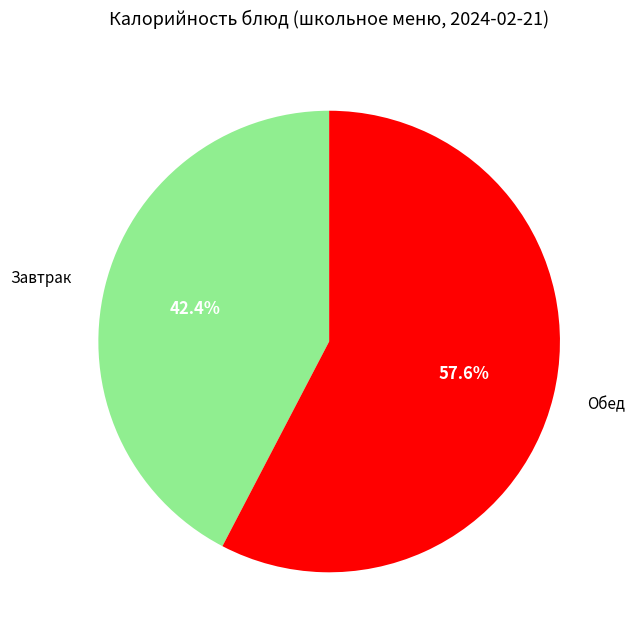

Does any single category account for the majority?

Yes